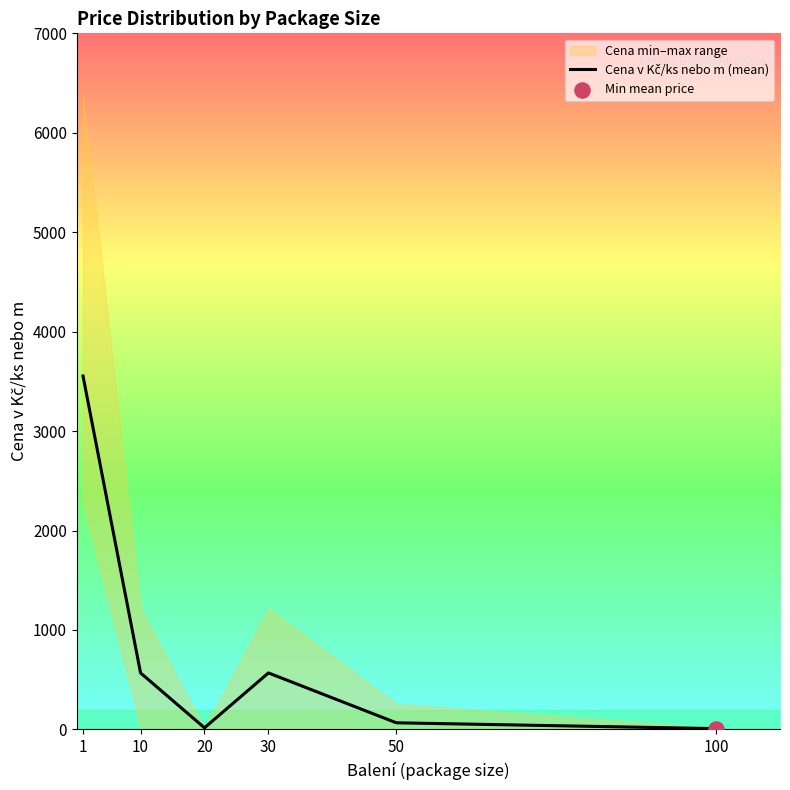

What is the change in value from 10 to 20?

-552.0